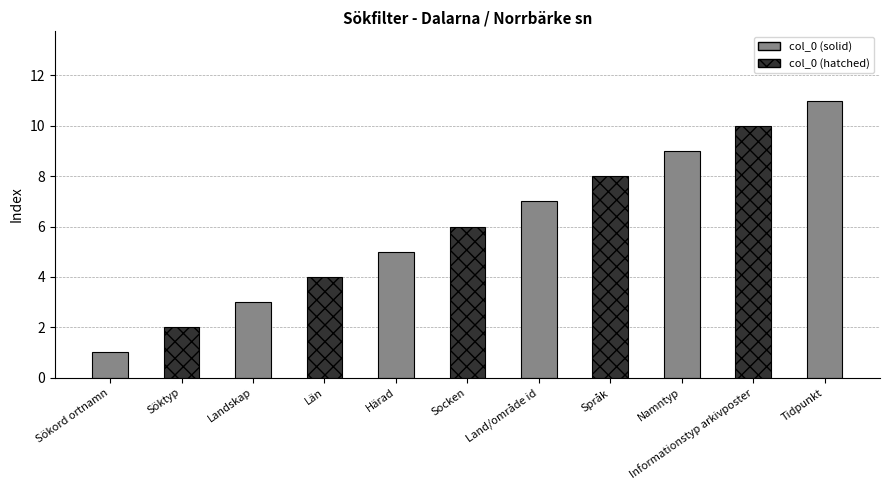

What is the value of the 11th bar from the left?

11